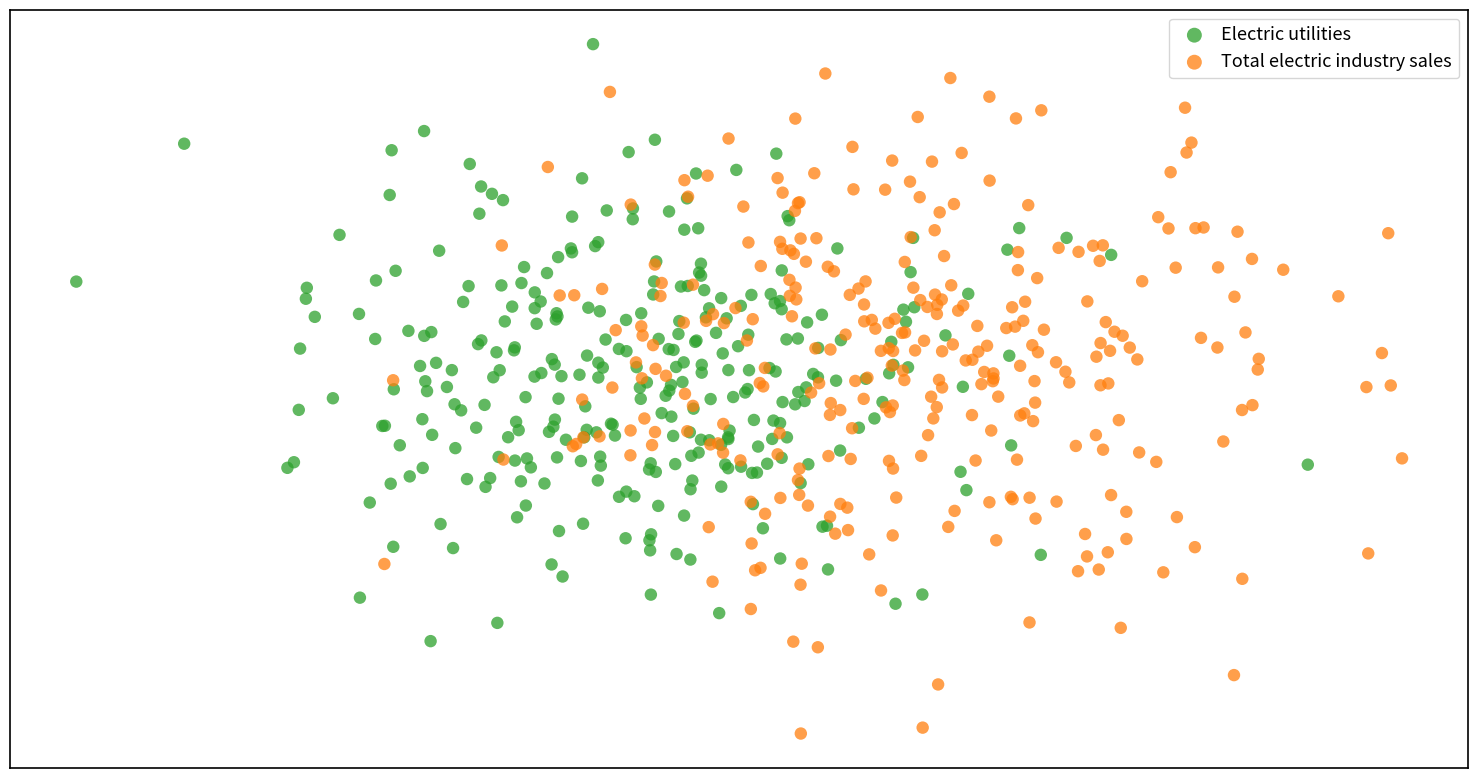

What are all the series names shown in the legend?

Electric utilities, Total electric industry sales